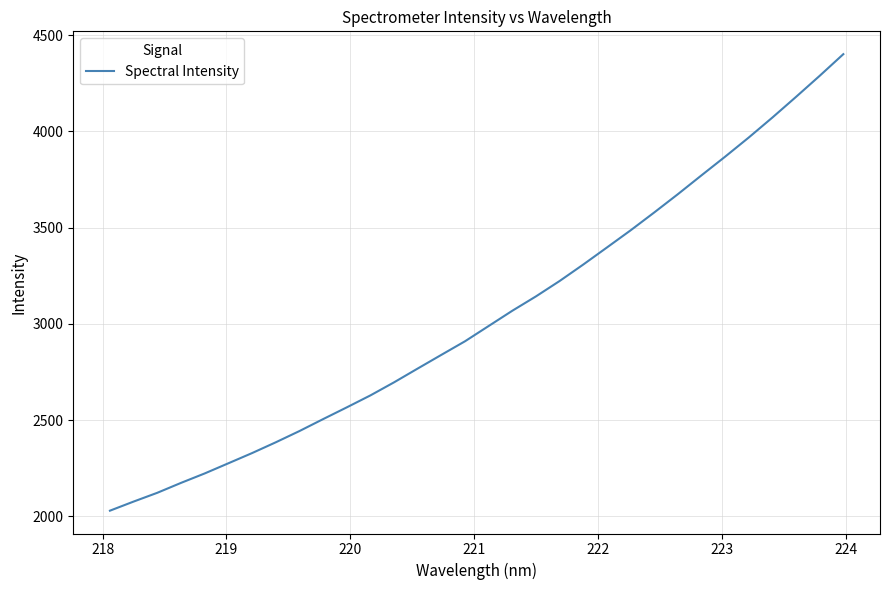

What is the difference between the maximum and minimum values?

2373.2